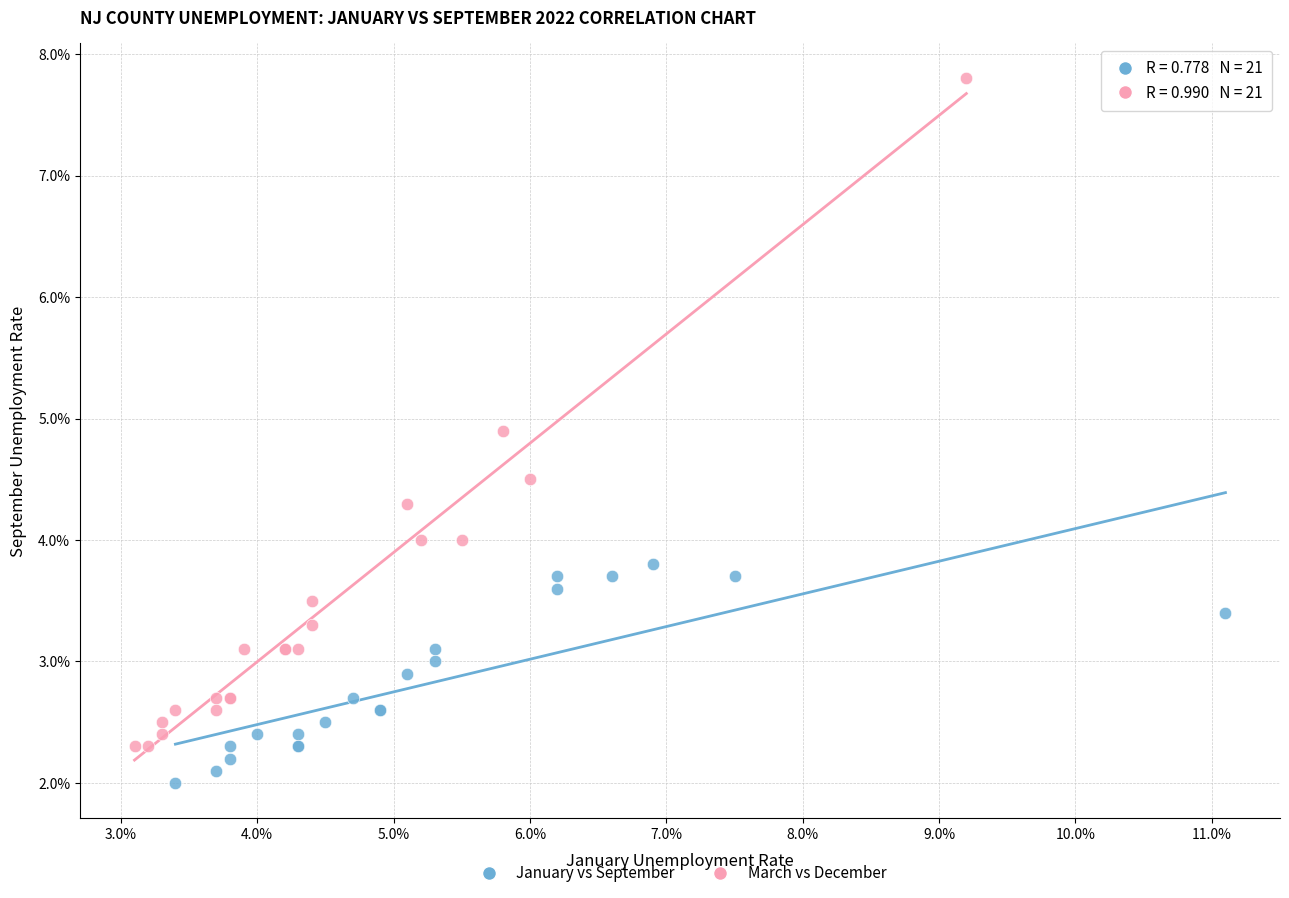

What are all the series names shown in the legend?

January vs September, March vs December